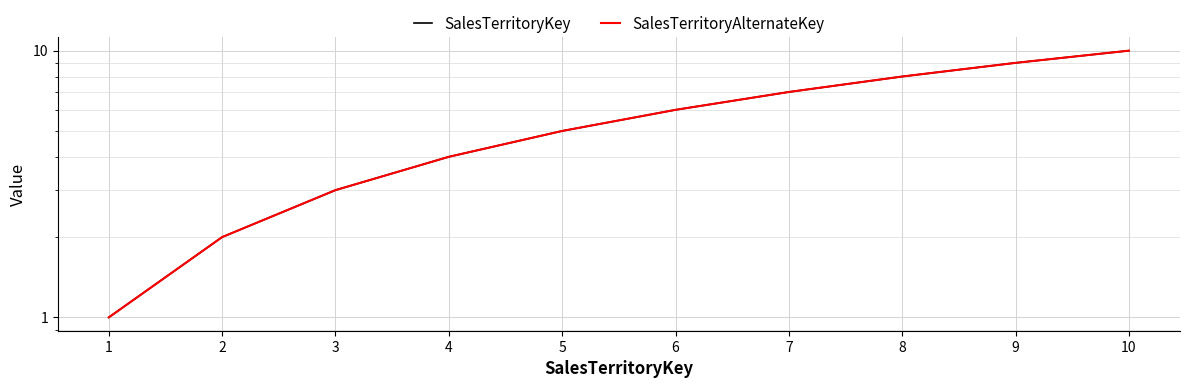

Is it true that SalesTerritoryKey equals 11 at 7?

False